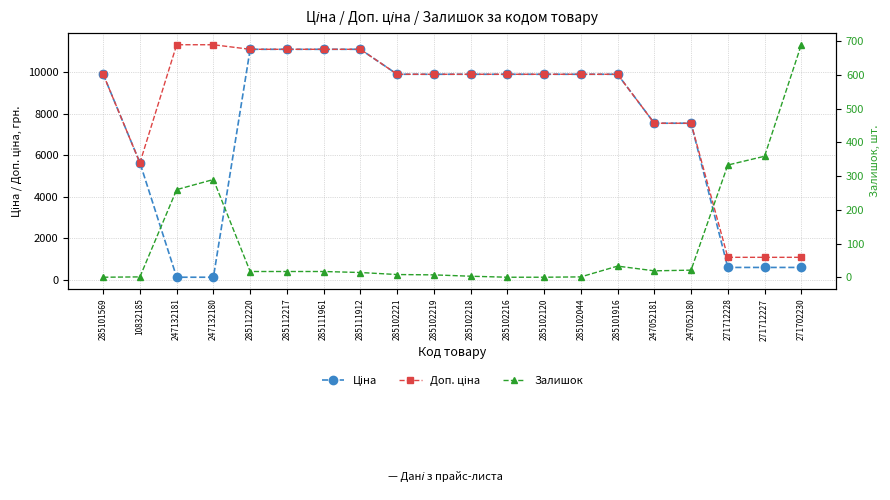

What is the label of the 7th point from the right?

285102044